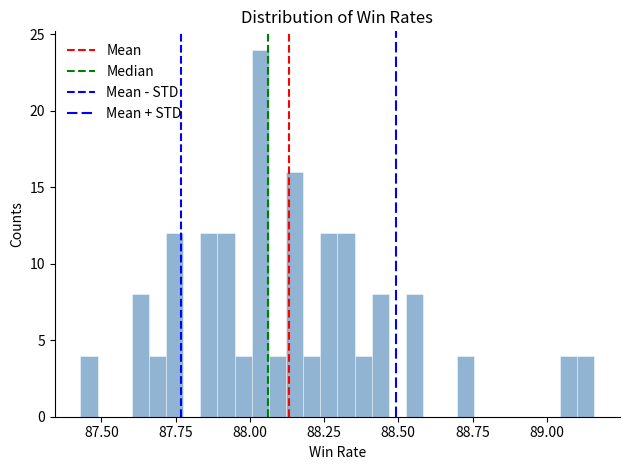

Around what value on the x-axis is the tallest bar? Give the approximate position of its centre, as read against the axis.

88.05